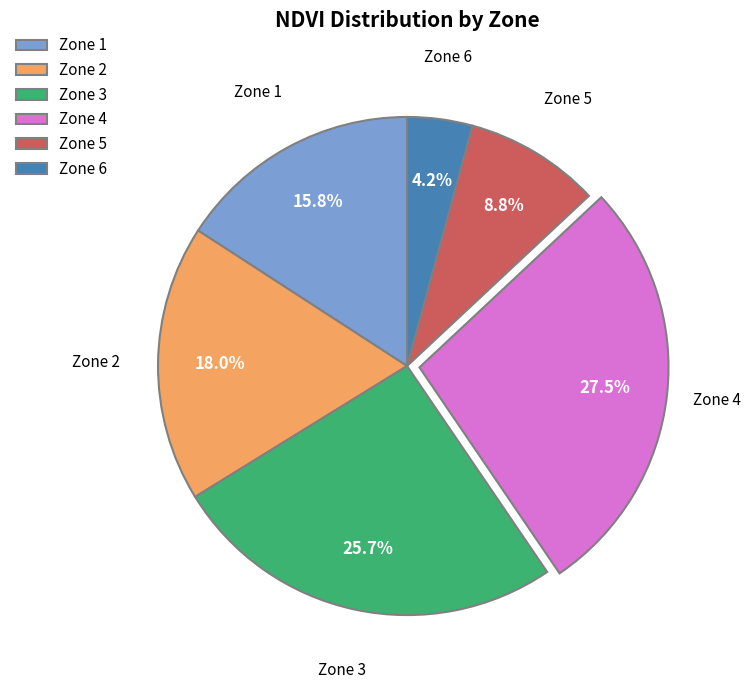

To the nearest percent, what is the combined percentage of Zone 4 and Zone 1?

43%